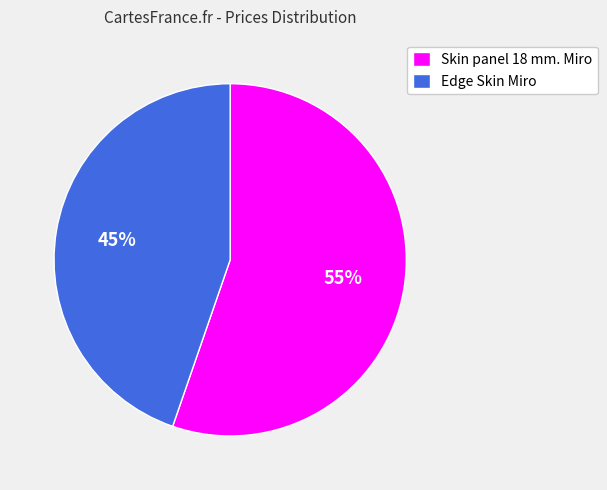

To the nearest percent, what is the combined percentage of Skin panel 18 mm. Miro and Edge Skin Miro?

100%